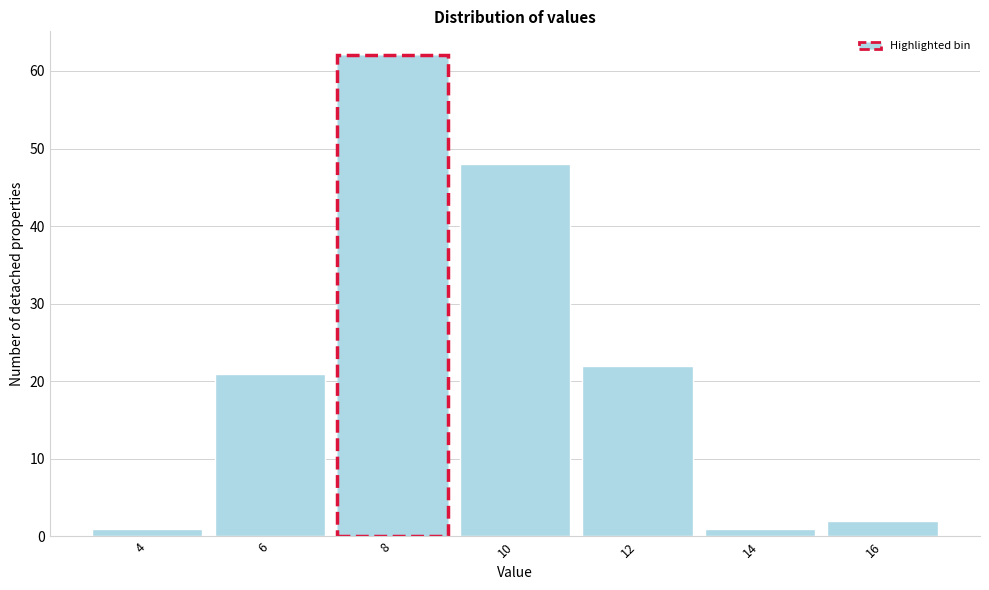

Reading left to right, extract all data points from this chart.

1	21	62	48	22	1	2